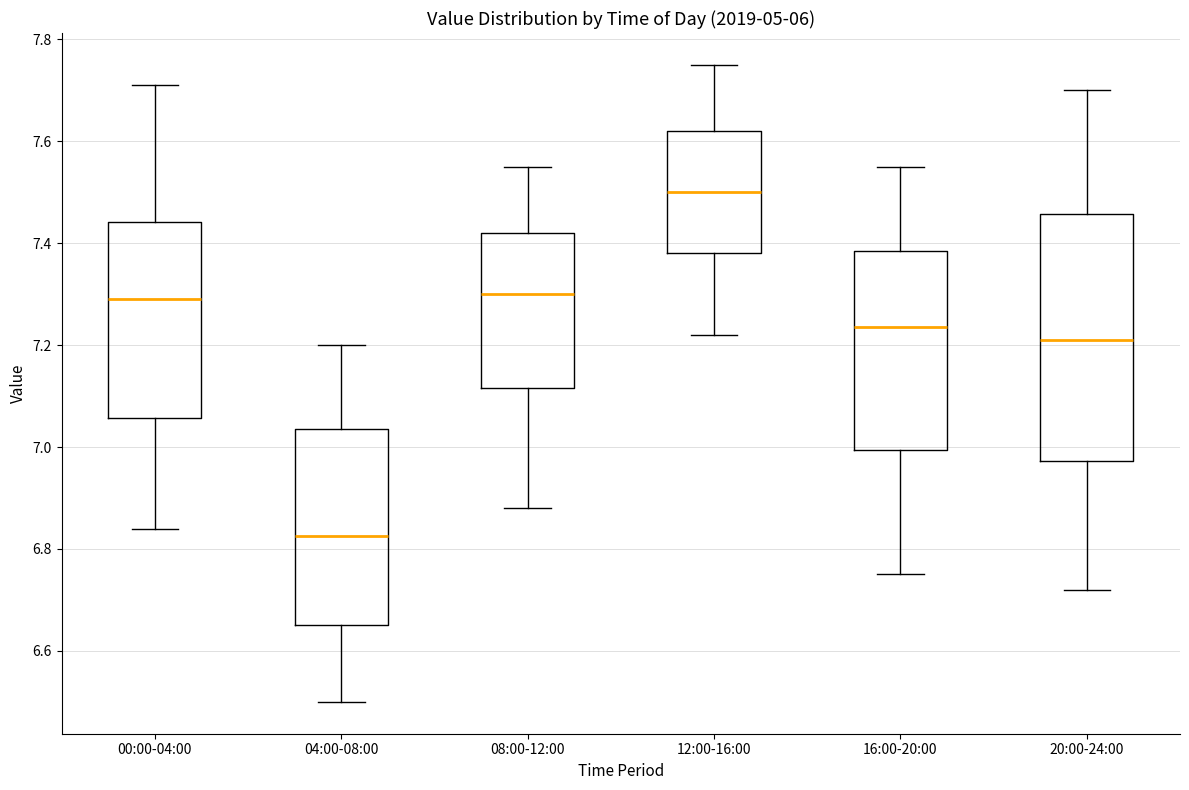

Which box has the highest median line?

12:00-16:00